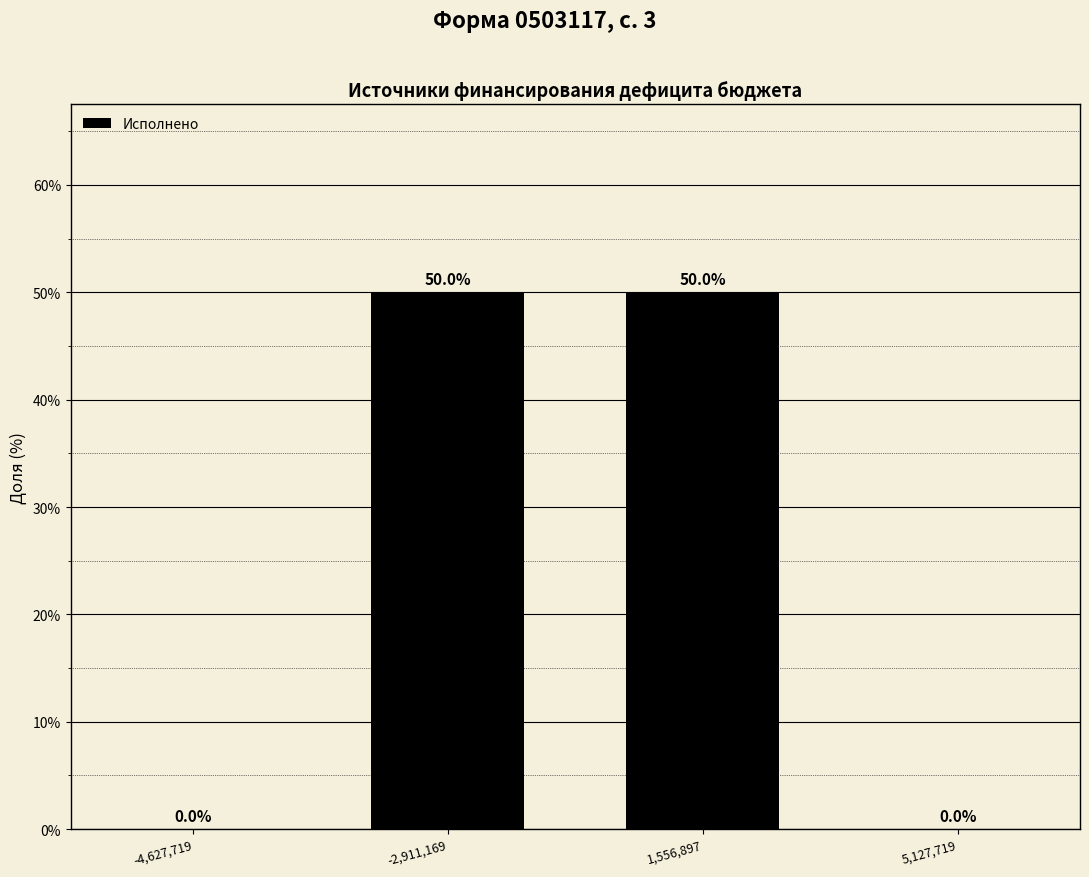

Reading right to left, what are all the values shown in this chart?

5,127,719=0	1,556,897=50	-2,911,169=50	-4,627,719=0